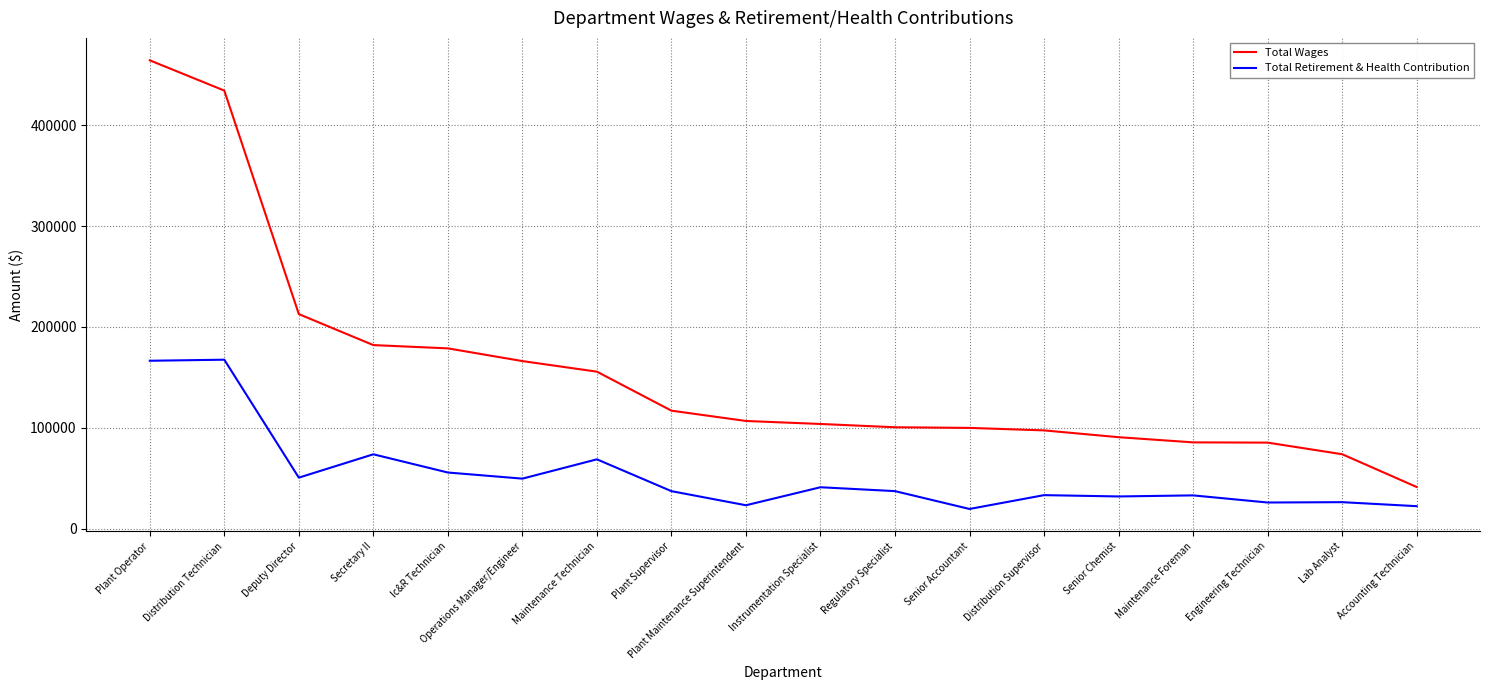

The Total Retirement & Health Contribution series shows 55718 at Ic&R Technician. True or false?

True